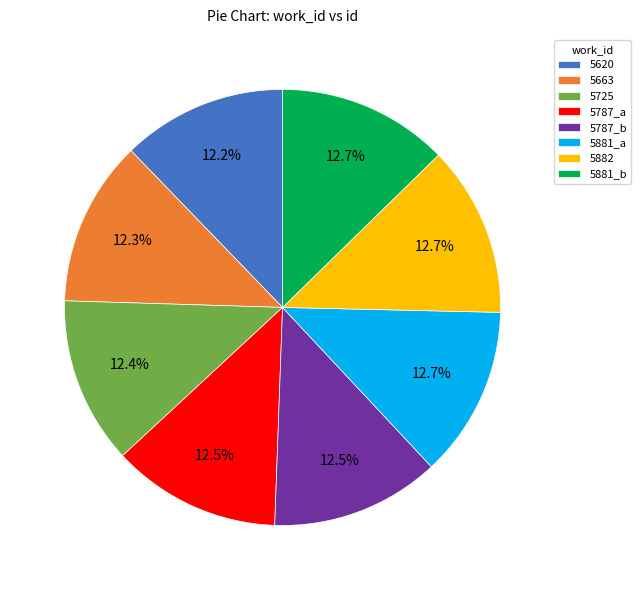

True or false: 5725 accounts for 12% of the total.

True